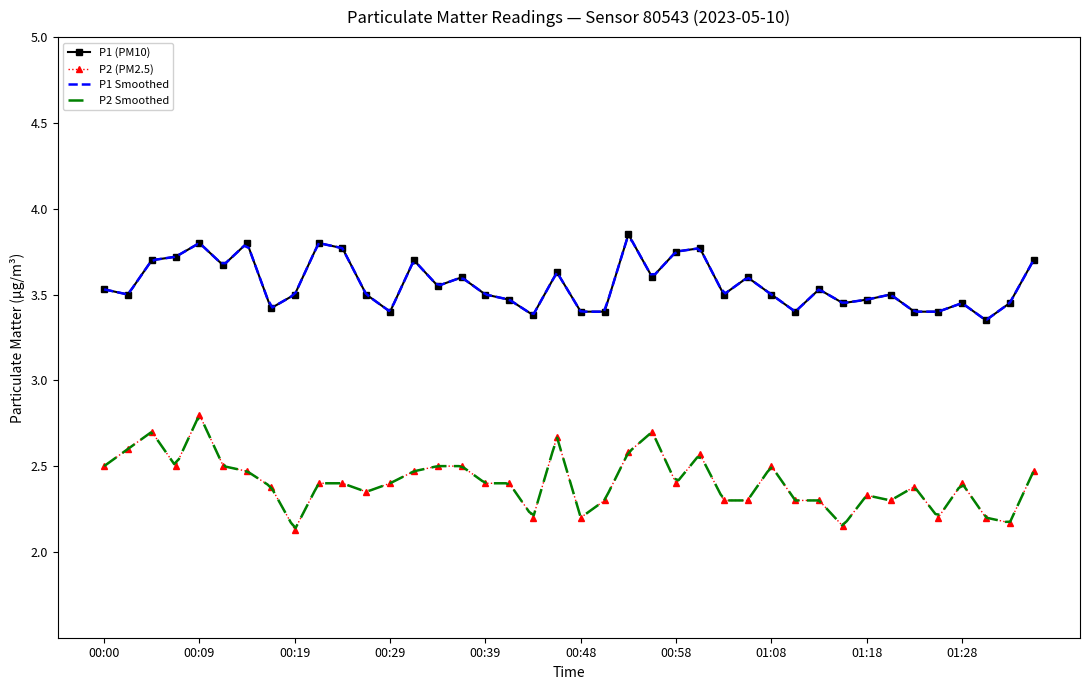

Reading right to left, what are all the values shown in this chart?

P1: 01:37=3.7	01:34=3.5	01:32=3.4	01:28=3.5	01:26=3.4	01:23=3.4	01:20=3.5	01:18=3.5	01:15=3.5	01:13=3.5	01:10=3.4	01:08=3.5	01:05=3.6	01:03=3.5	01:00=3.8	00:58=3.8	00:56=3.6	00:53=3.9	00:51=3.4	00:48=3.4	00:46=3.6	00:43=3.4	00:41=3.5	00:39=3.5	00:36=3.6	00:34=3.5	00:31=3.7	00:29=3.4	00:26=3.5	00:24=3.8	00:22=3.8	00:19=3.5	00:17=3.4	00:14=3.8	00:12=3.7	00:09=3.8	00:07=3.7	00:05=3.7	00:02=3.5	00:00=3.5
P2: 01:37=2.5	01:34=2.2	01:32=2.2	01:28=2.4	01:26=2.2	01:23=2.4	01:20=2.3	01:18=2.3	01:15=2.1	01:13=2.3	01:10=2.3	01:08=2.5	01:05=2.3	01:03=2.3	01:00=2.6	00:58=2.4	00:56=2.7	00:53=2.6	00:51=2.3	00:48=2.2	00:46=2.7	00:43=2.2	00:41=2.4	00:39=2.4	00:36=2.5	00:34=2.5	00:31=2.5	00:29=2.4	00:26=2.4	00:24=2.4	00:22=2.4	00:19=2.1	00:17=2.4	00:14=2.5	00:12=2.5	00:09=2.8	00:07=2.5	00:05=2.7	00:02=2.6	00:00=2.5